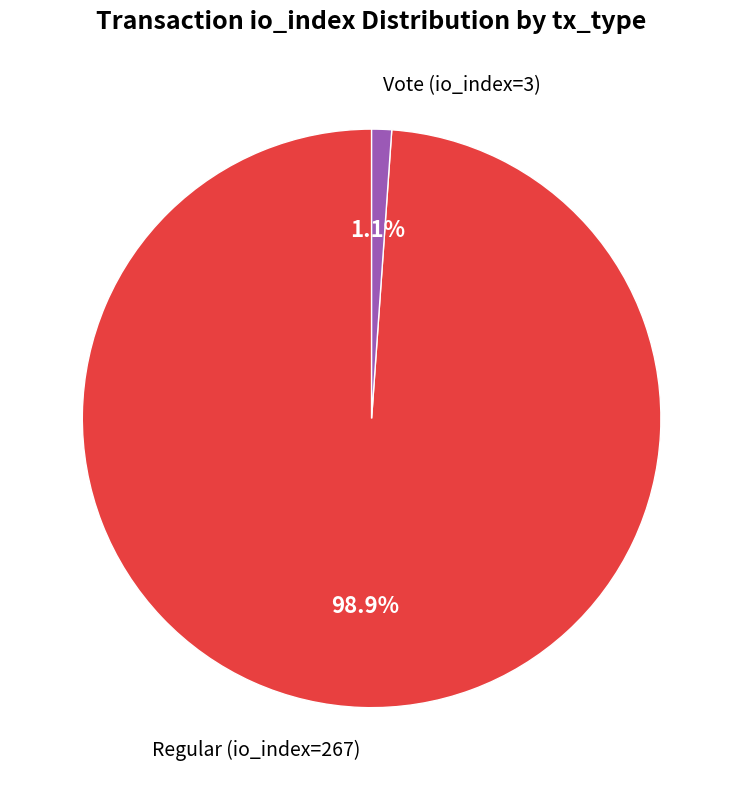

To the nearest percent, what is the difference between the largest and smallest slice percentages?

98%